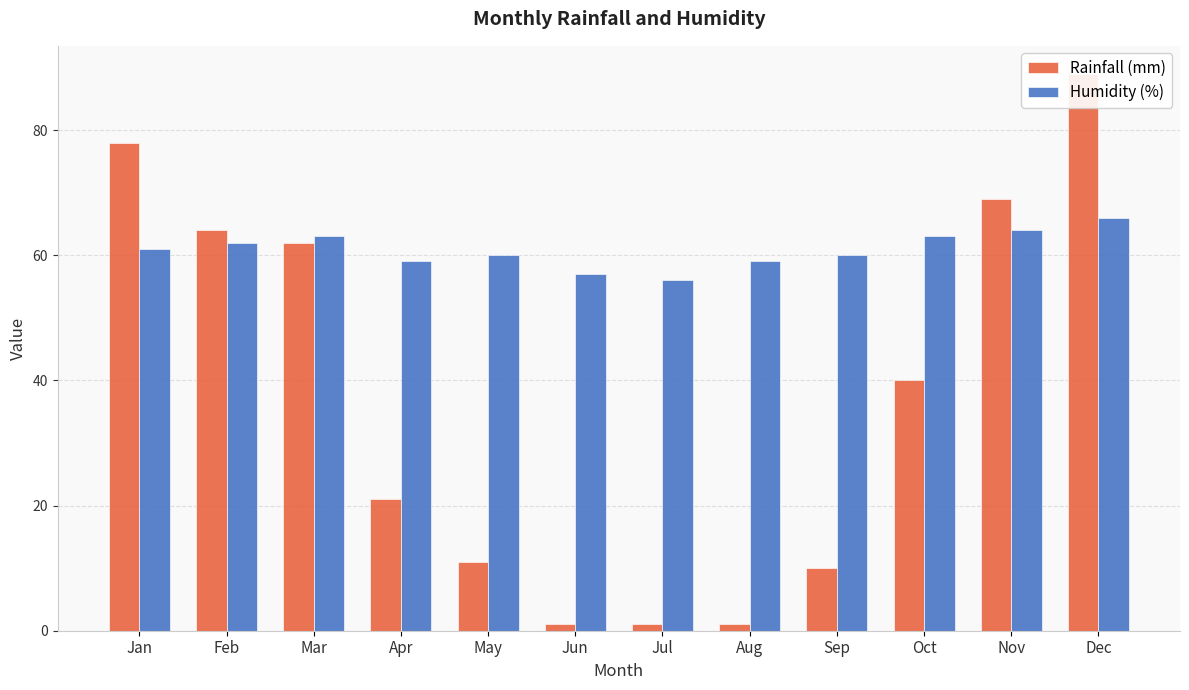

At which label does Humidity (%) reach its minimum?

Jul